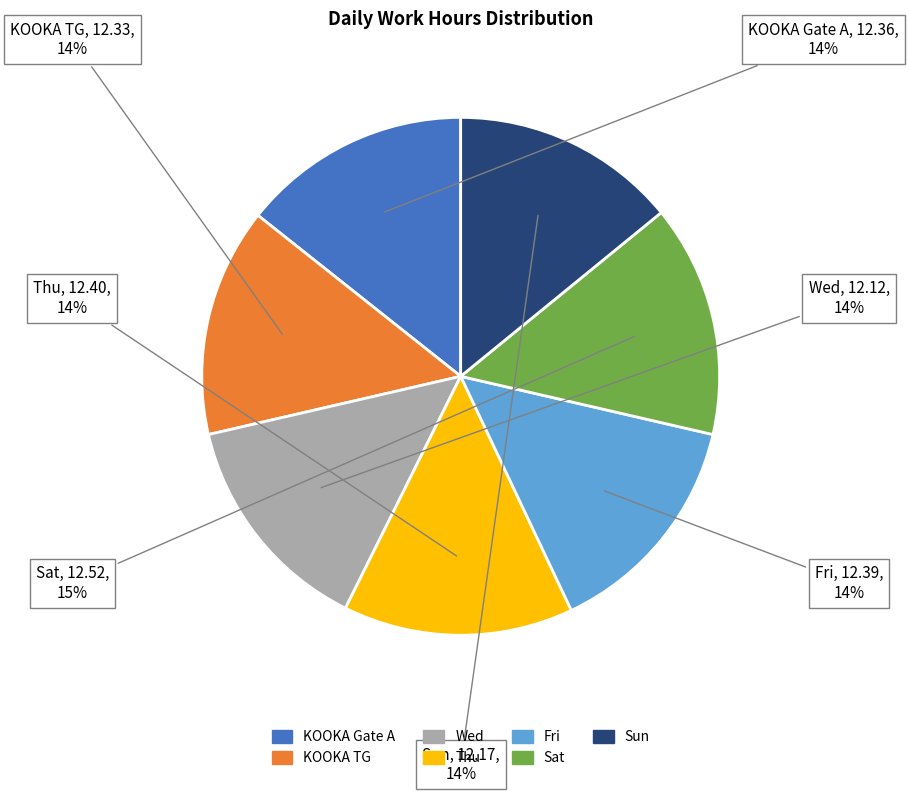

Does Wed account for over 50% of the chart?

No